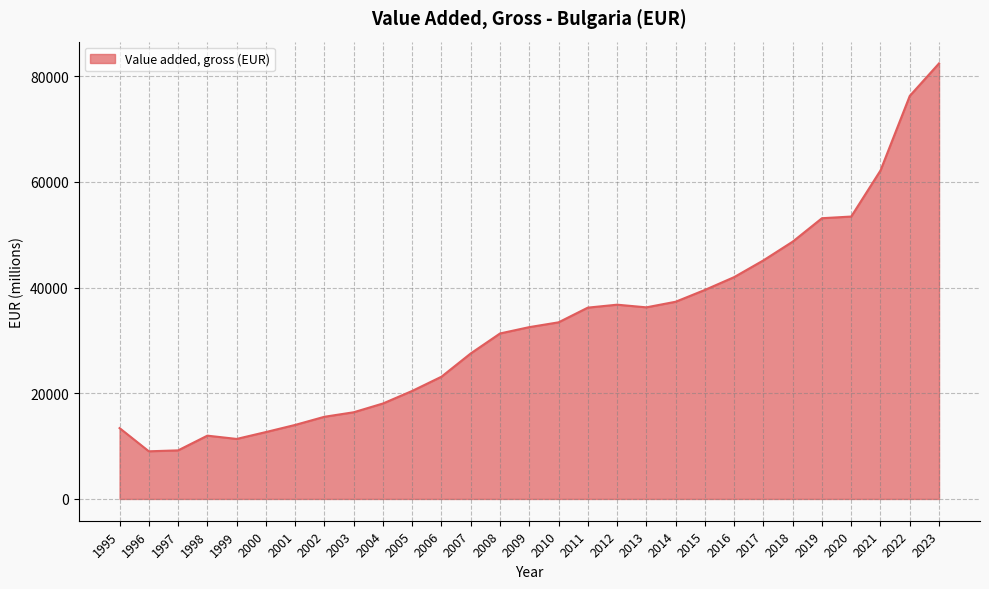

What is the sum of all values?

949337.1